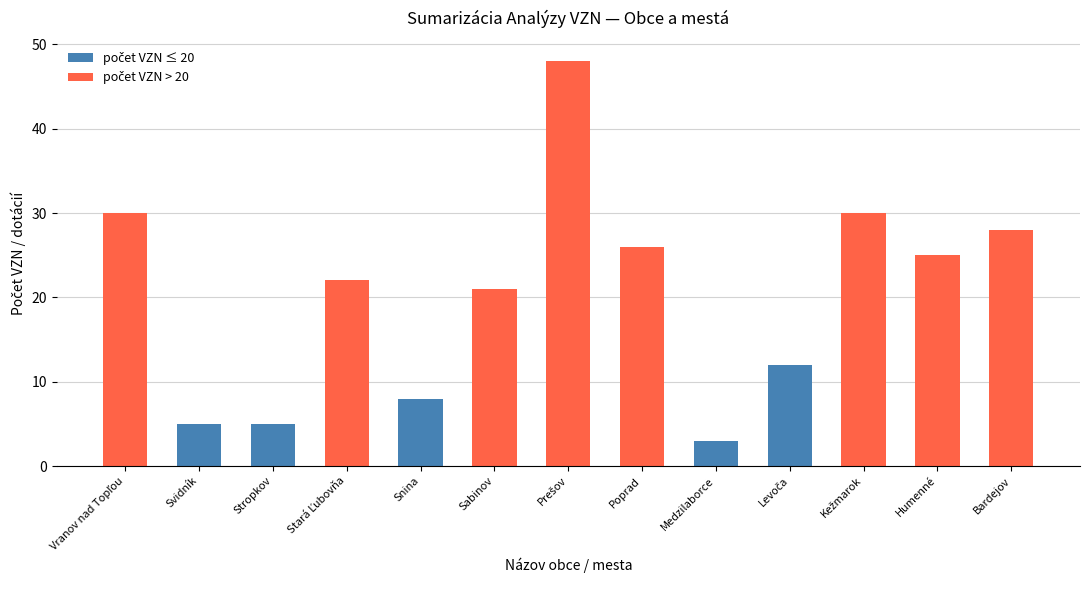

What is the label of the 12th bar from the left?

Humenné